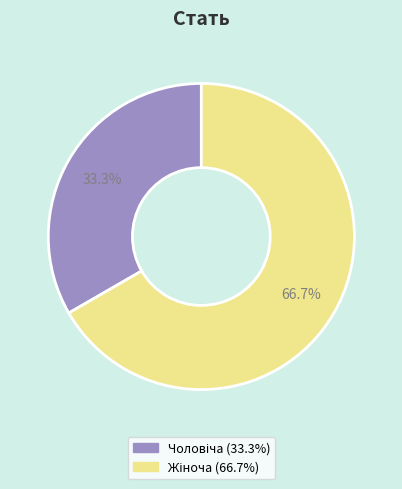

Is there any slice that represents more than half of the pie?

Yes